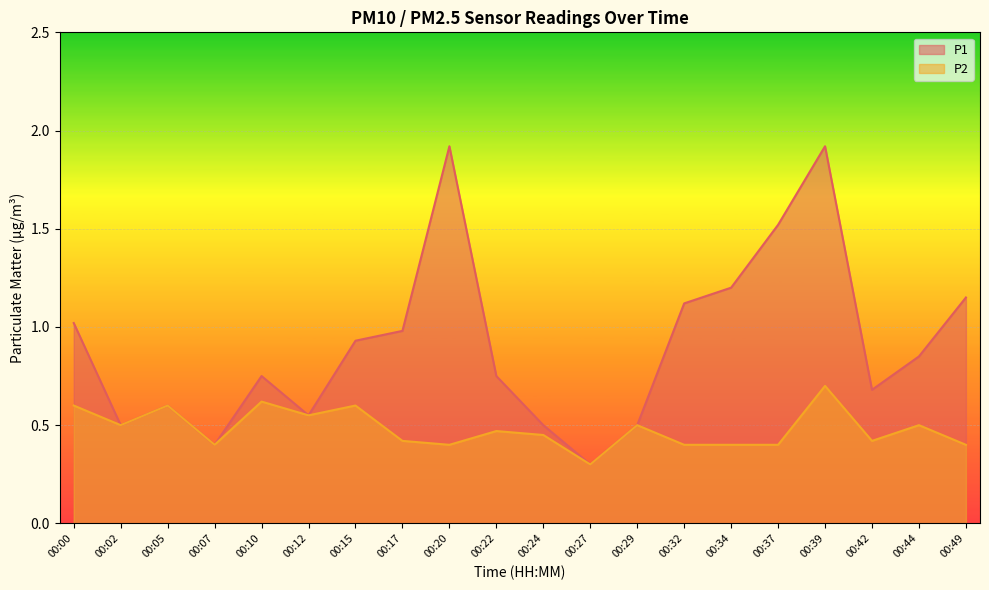

What is the average value of the P2 series?

0.5